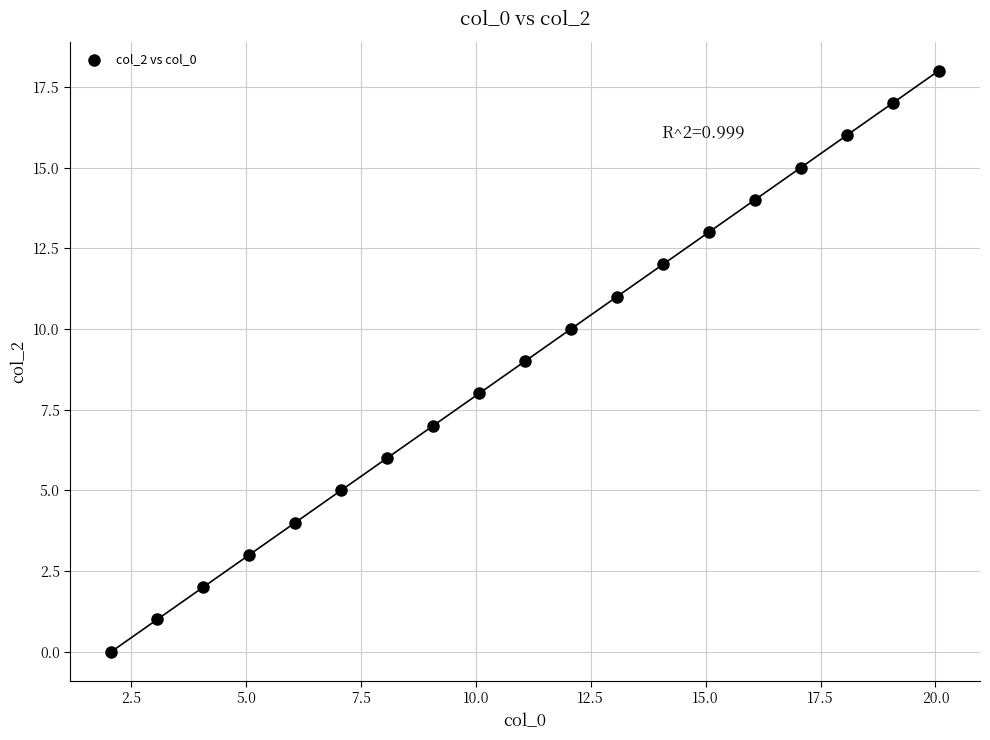

What is the range of Y values (max minus min)?

18